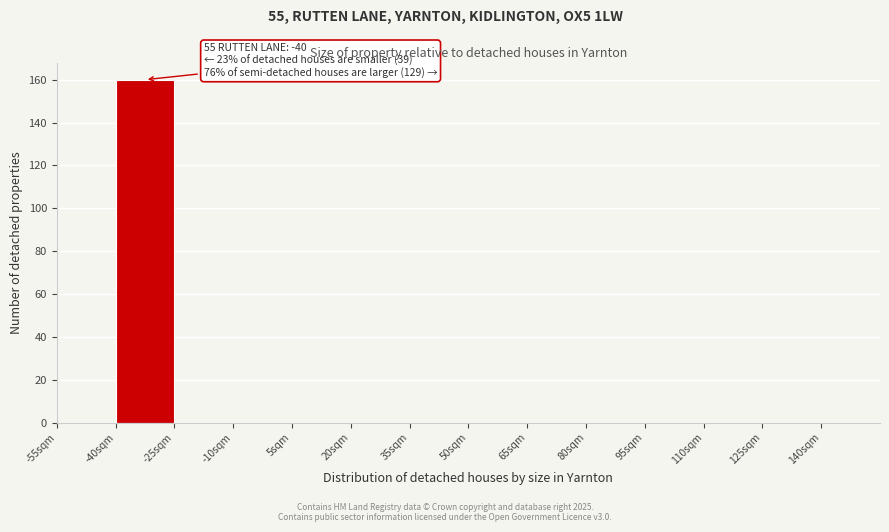

Over which range of the x-axis is the bar tallest?

-40 to -25